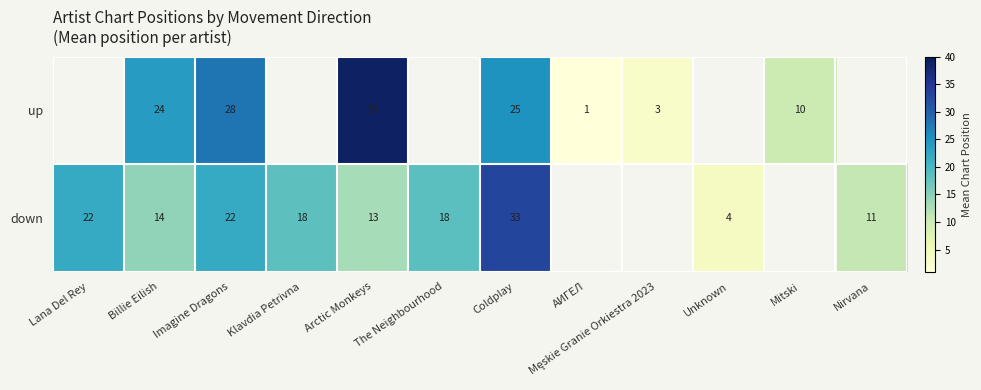

The up series shows 10 at Mitski. True or false?

True